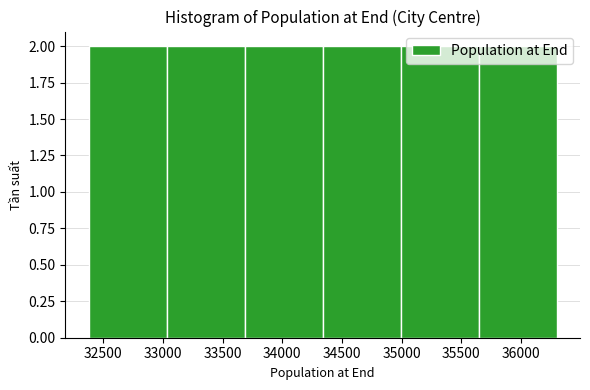

Reading left to right, list every bar in this chart as the range it spans on the x-axis followed by its height. Neither the bar edges nor the heights are printed on the chart, so give them approximately, as read against the axes.

32400 to 33050: 2
33050 to 33700: 2
33700 to 34350: 2
34350 to 35000: 2
35000 to 35650: 2
35650 to 36300: 2